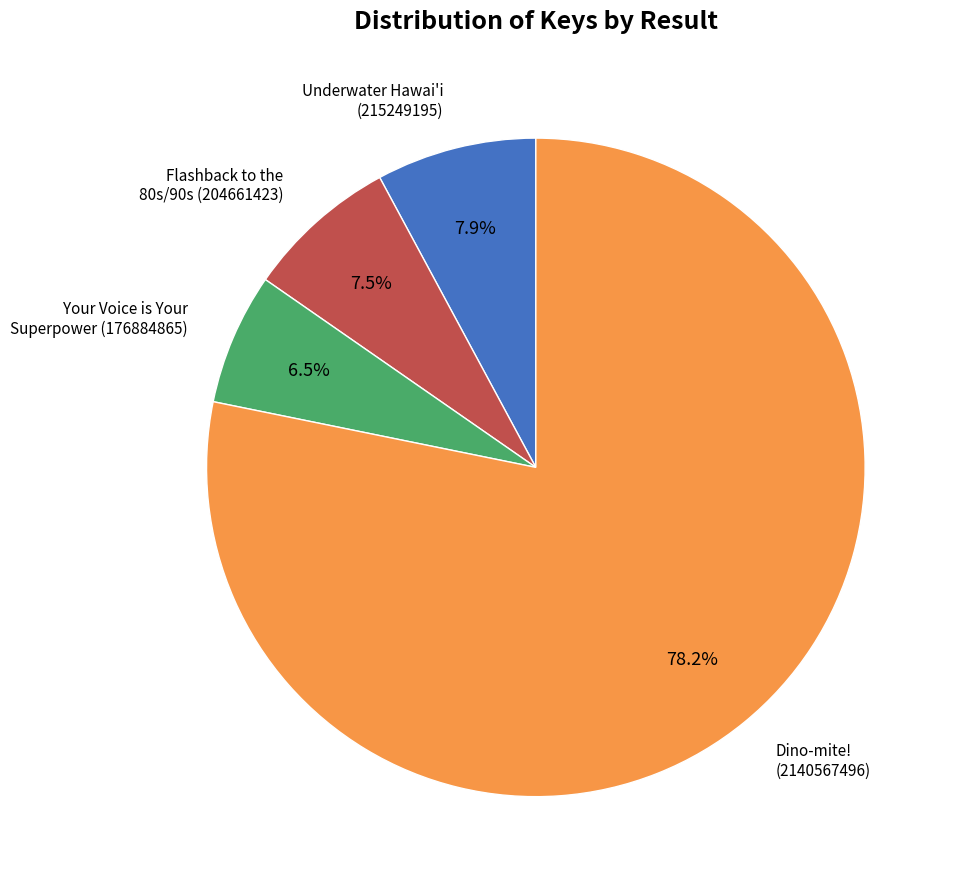

To the nearest percent, what is the average slice percentage?

25%